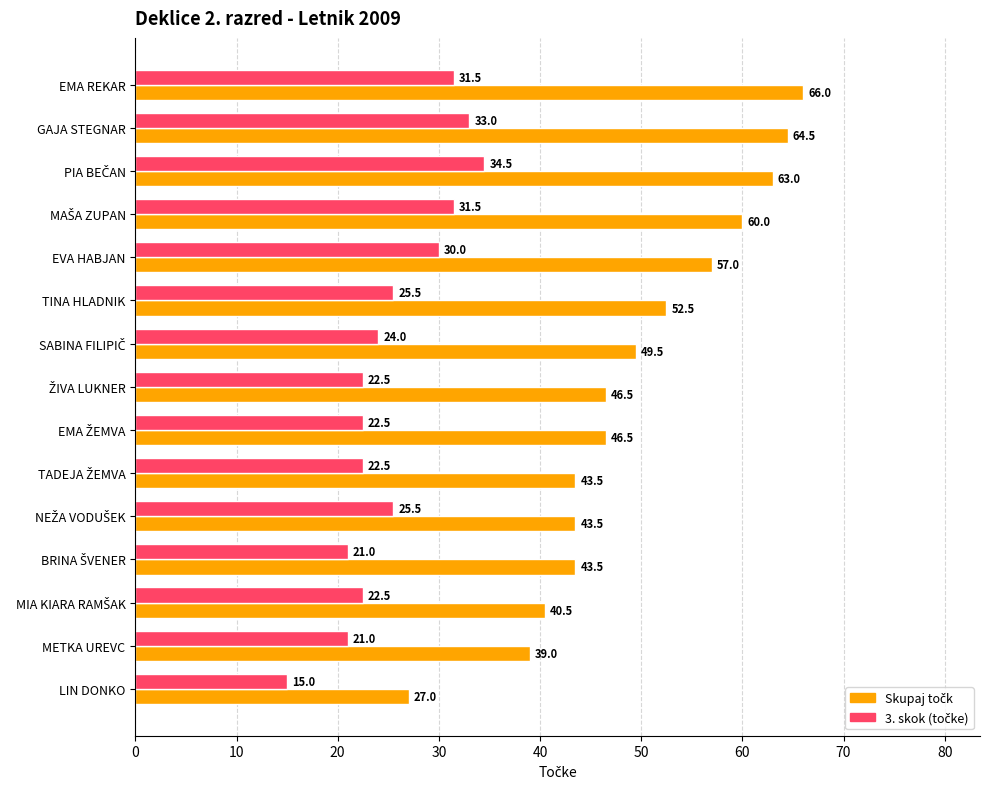

What is the difference between the highest and lowest values at GAJA STEGNAR?

31.5